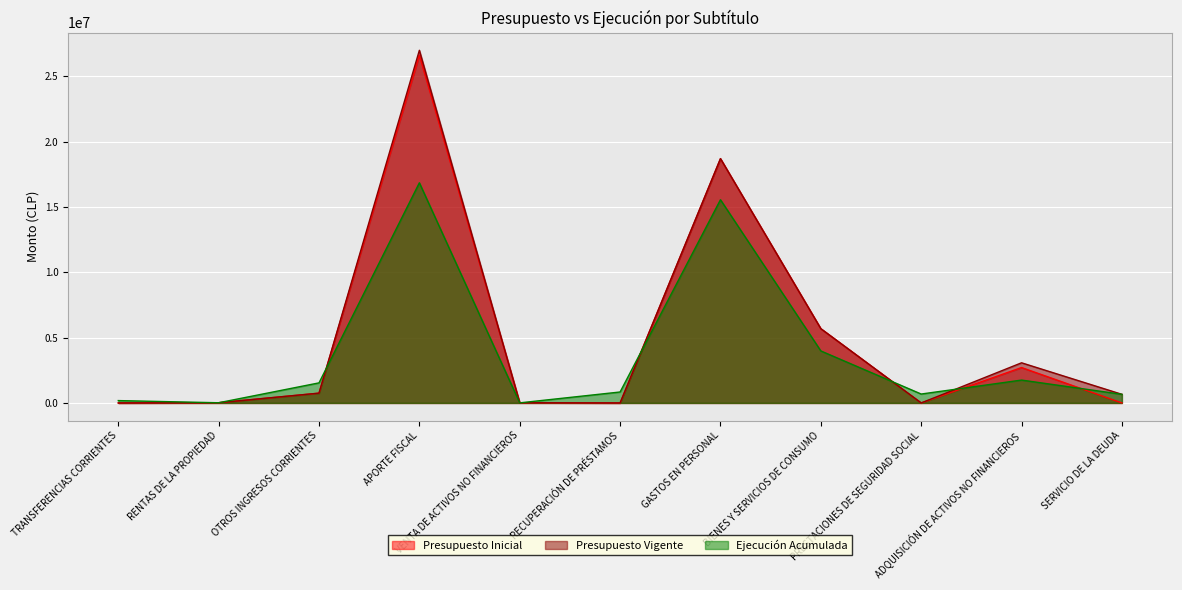

What is the label of the 2nd point from the right?

ADQUISICIÓN DE ACTIVOS NO FINANCIEROS